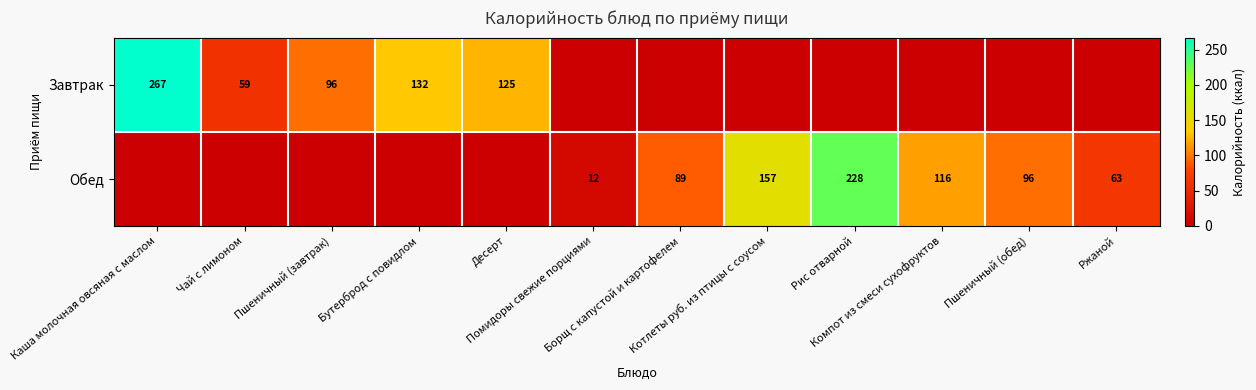

Where is Обед nearest to the value 114?

Компот из смеси сухофруктов